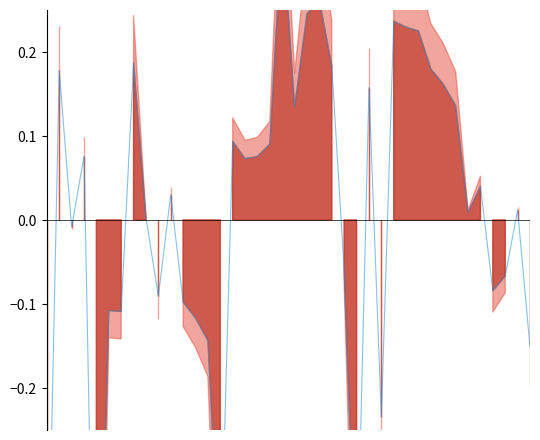

Reading left to right, transcribe all the data shown in this chart.

-0.5	0.2	-0.0	0.1	-0.7	-0.1	-0.1	0.2	0.0	-0.1	0.0	-0.1	-0.1	-0.1	-0.4	0.1	0.1	0.1	0.1	0.4	0.1	0.2	0.3	0.2	-0.1	-0.5	0.2	-0.2	0.2	0.2	0.2	0.2	0.2	0.1	0.0	0.0	-0.1	-0.1	0.0	-0.2